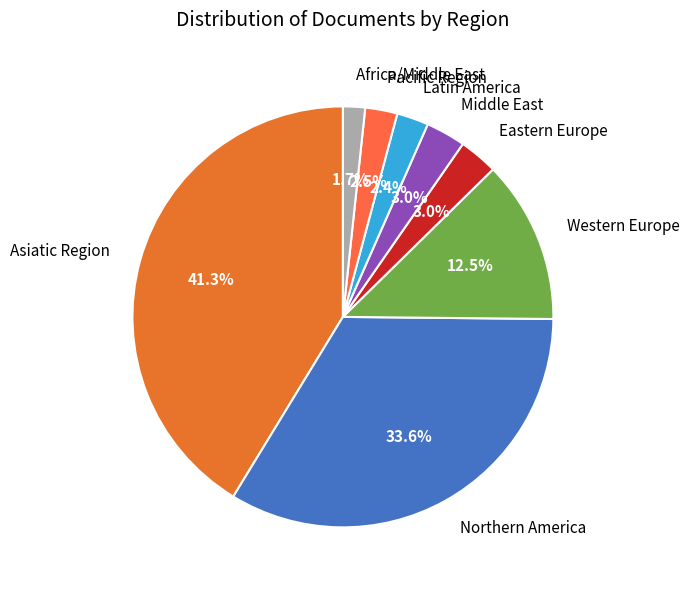

To the nearest percent, what is the difference between the Asiatic Region and Africa/Middle East slice percentages?

40%